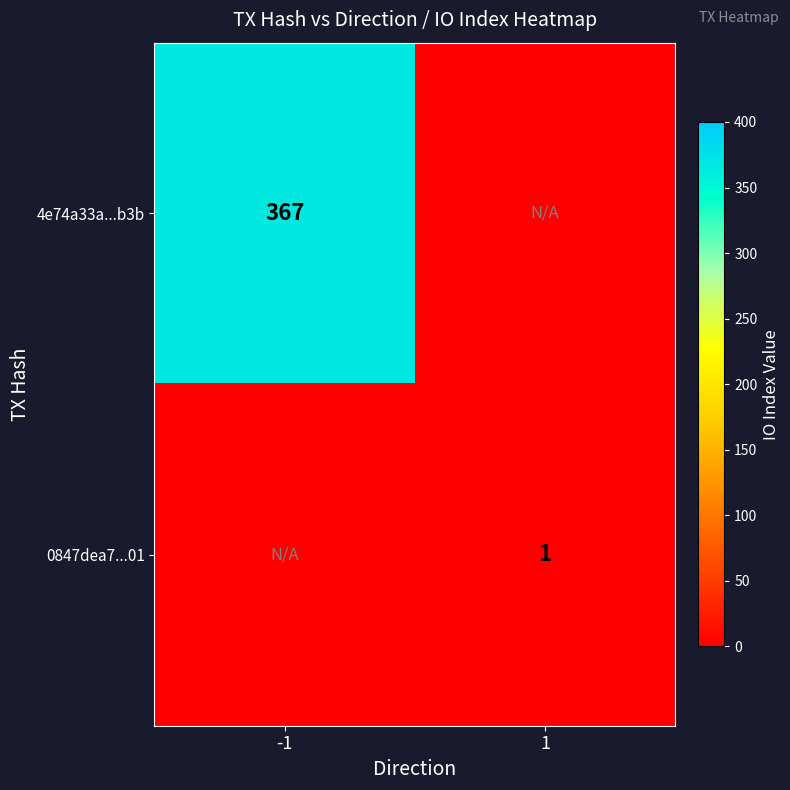

Is it true that 4e74a33a...b3b equals 367 at -1?

True